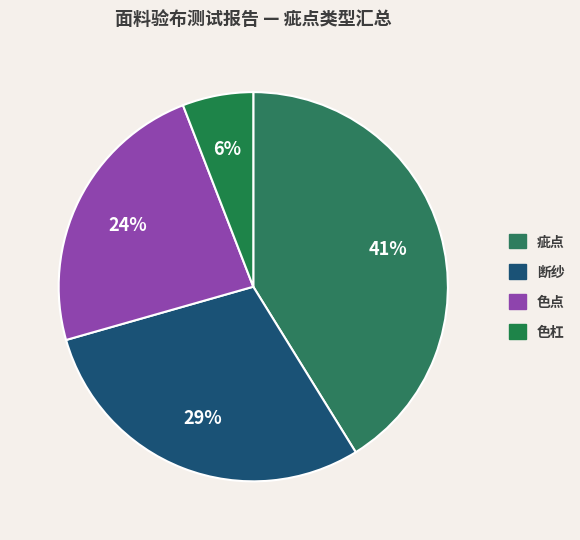

Does any single category account for the majority?

No